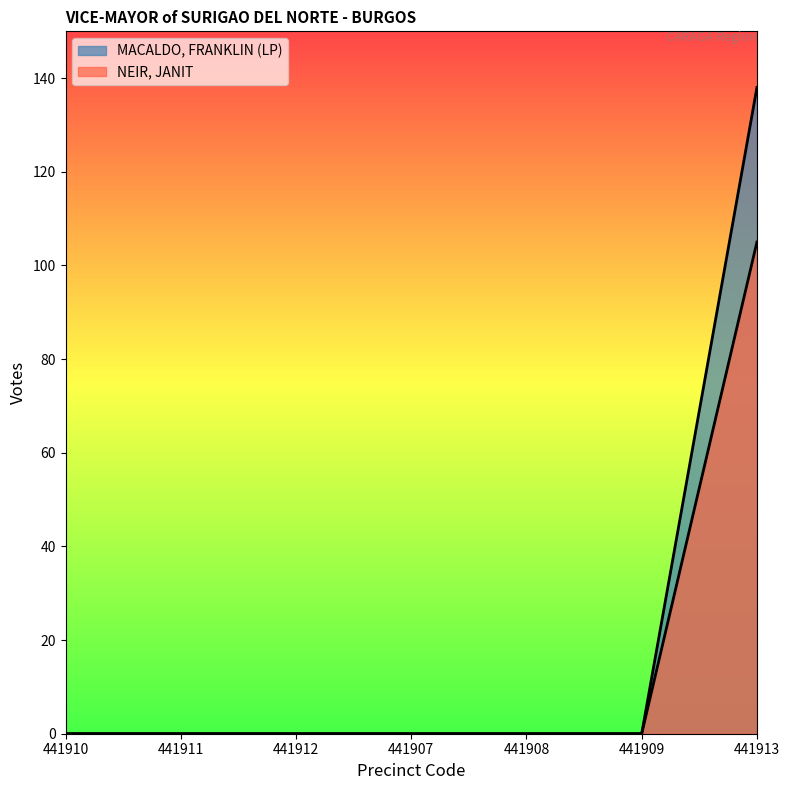

Where is NEIR, JANIT nearest to the value 52?

441910